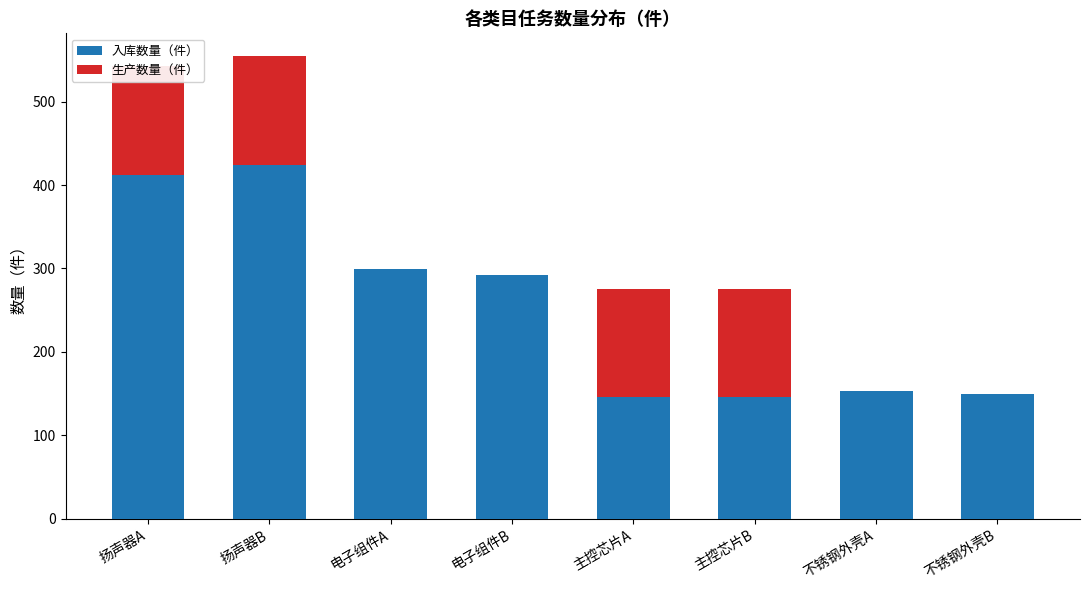

Which series has the widest spread of values?

入库数量（件）